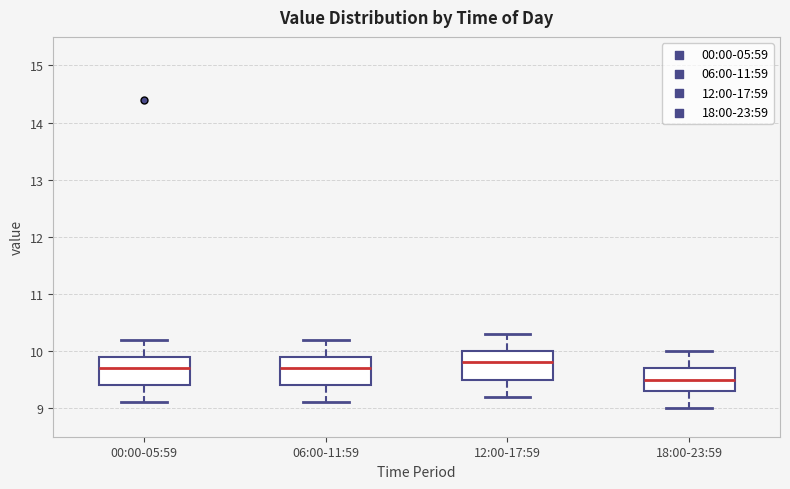

Which box's median line is the highest?

12:00-17:59